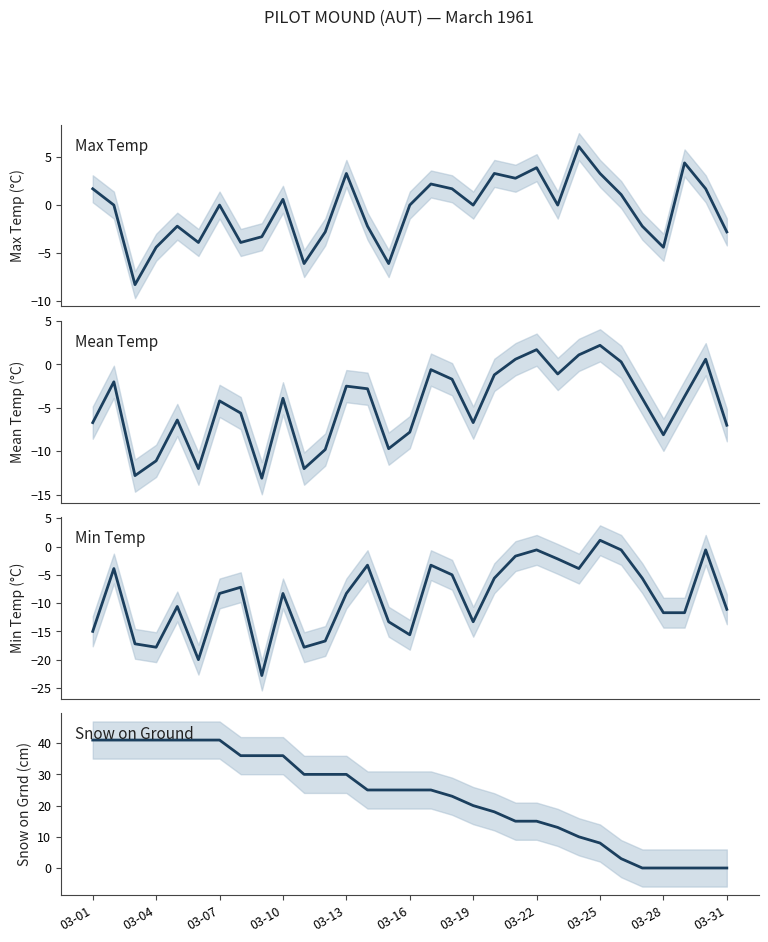

What is the maximum value shown in the chart?

41.0